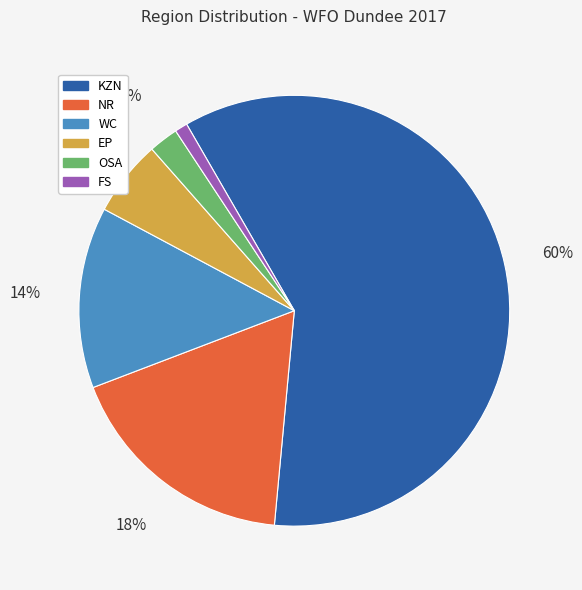

Combined, do OSA and NR account for over 50%?

No